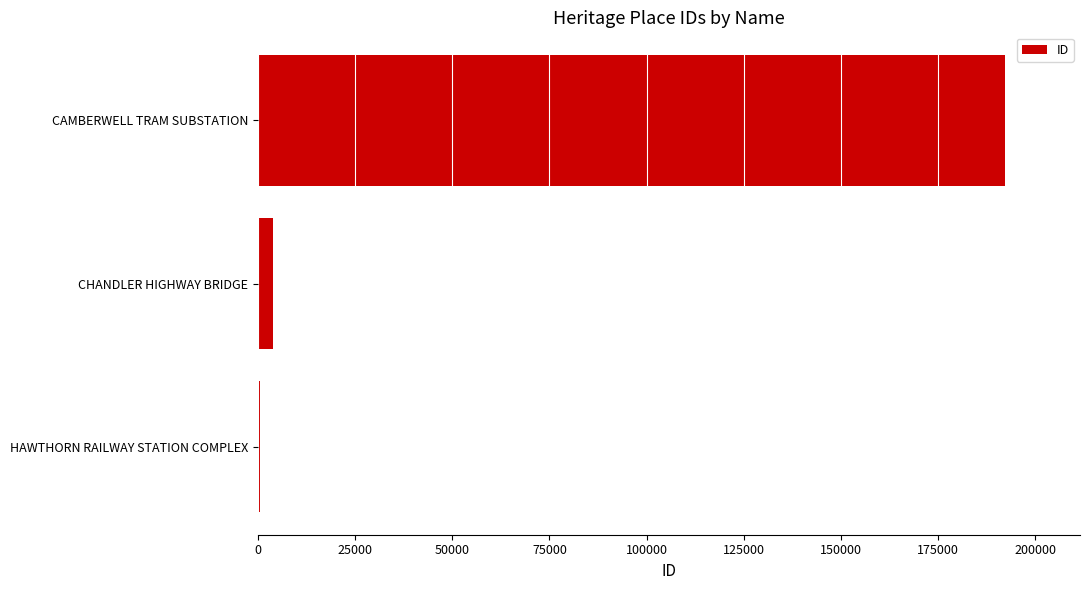

What is the greatest value displayed?

192286